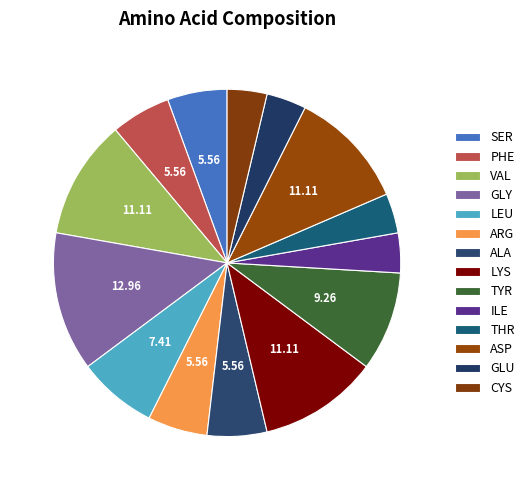

Count the number of slices in the pie.

14